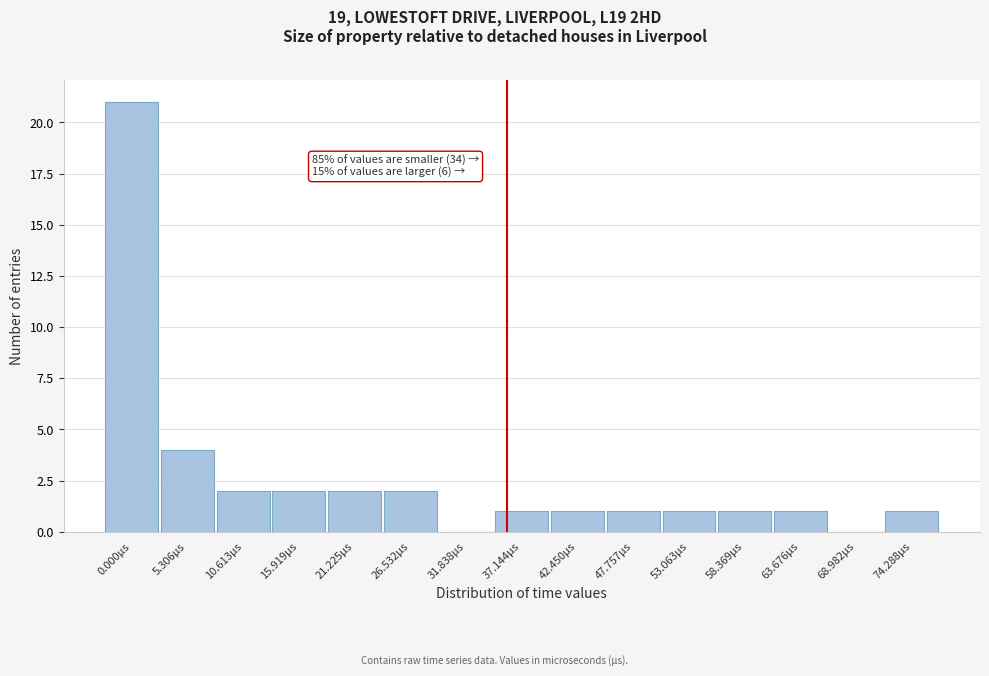

Reading left to right, transcribe all the data shown in this chart.

0.000µs=21	5.306µs=4	10.613µs=2	15.919µs=2	21.225µs=2	26.532µs=2	31.838µs=0	37.144µs=1	42.450µs=1	47.757µs=1	53.063µs=1	58.369µs=1	63.676µs=1	68.982µs=0	74.288µs=1